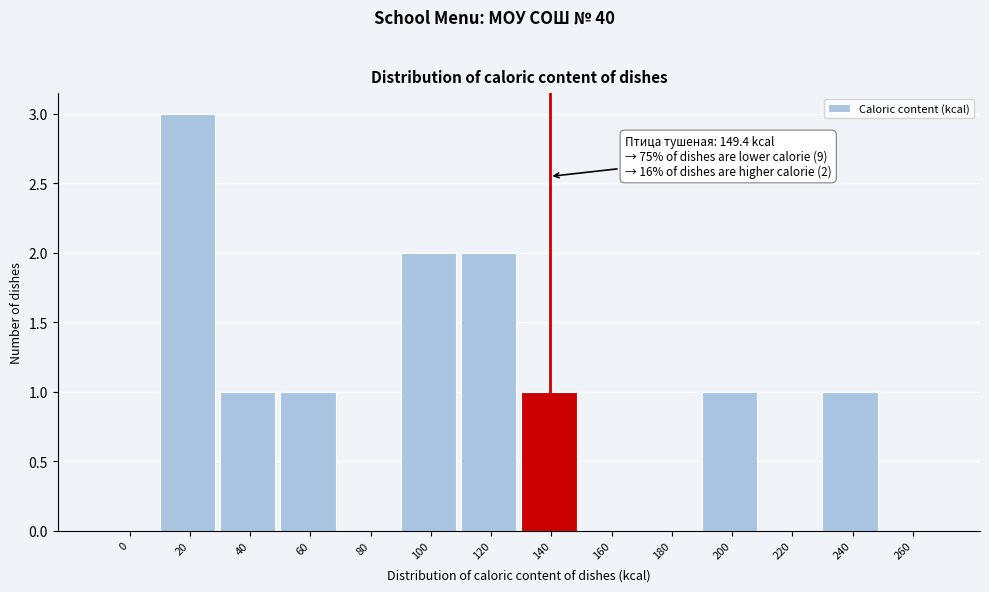

Reading left to right, list all the values displayed in this chart.

0=0	20=3	40=1	60=1	80=0	100=2	120=2	140=1	160=0	180=0	200=1	220=0	240=1	260=0